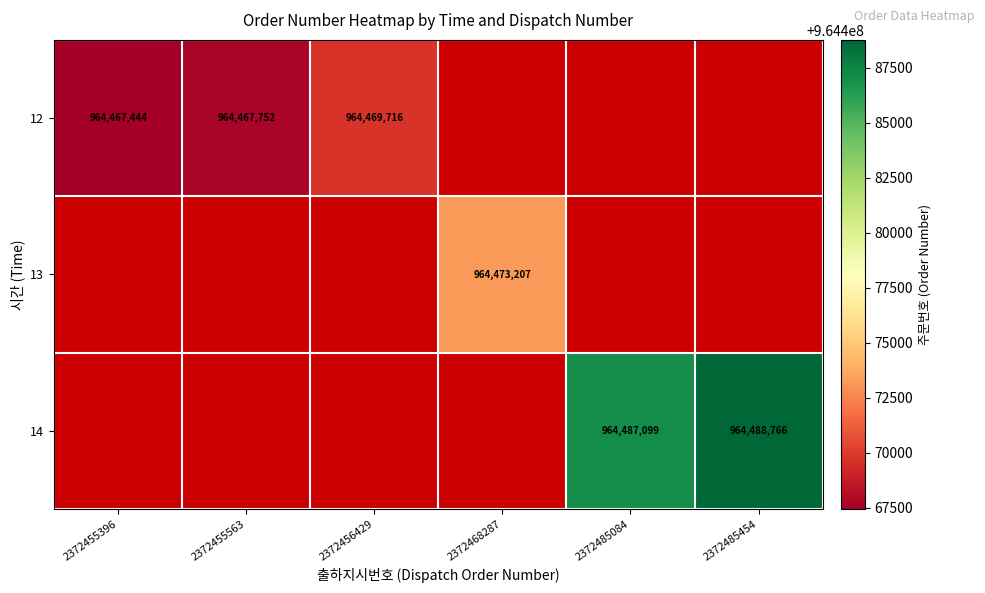

Is it true that 12 equals 515986238.4 at 2372455563?

False